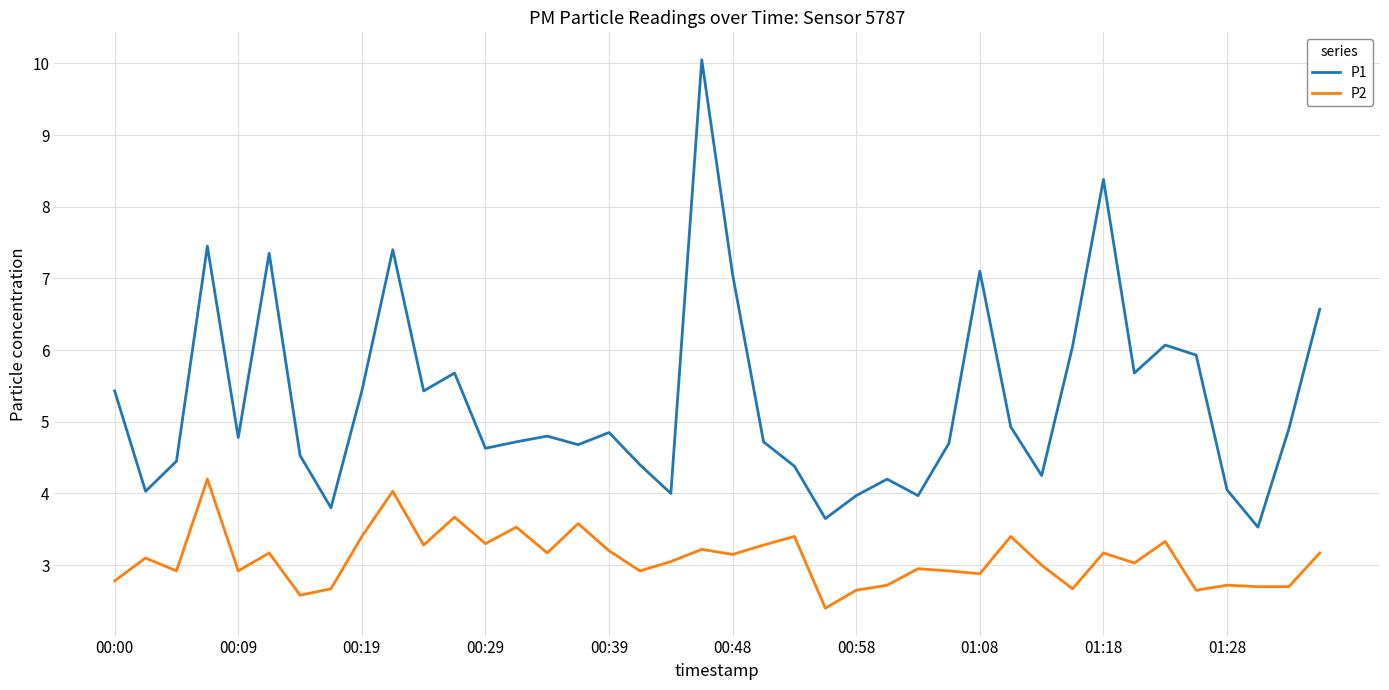

Which series has the widest spread of values?

P1